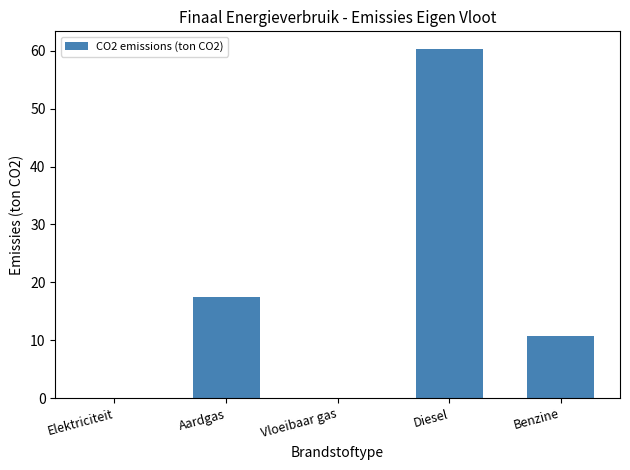

Reading left to right, what are all the values shown in this chart?

Elektriciteit=0.0	Aardgas=17.4	Vloeibaar gas=0.0	Diesel=60.4	Benzine=10.7